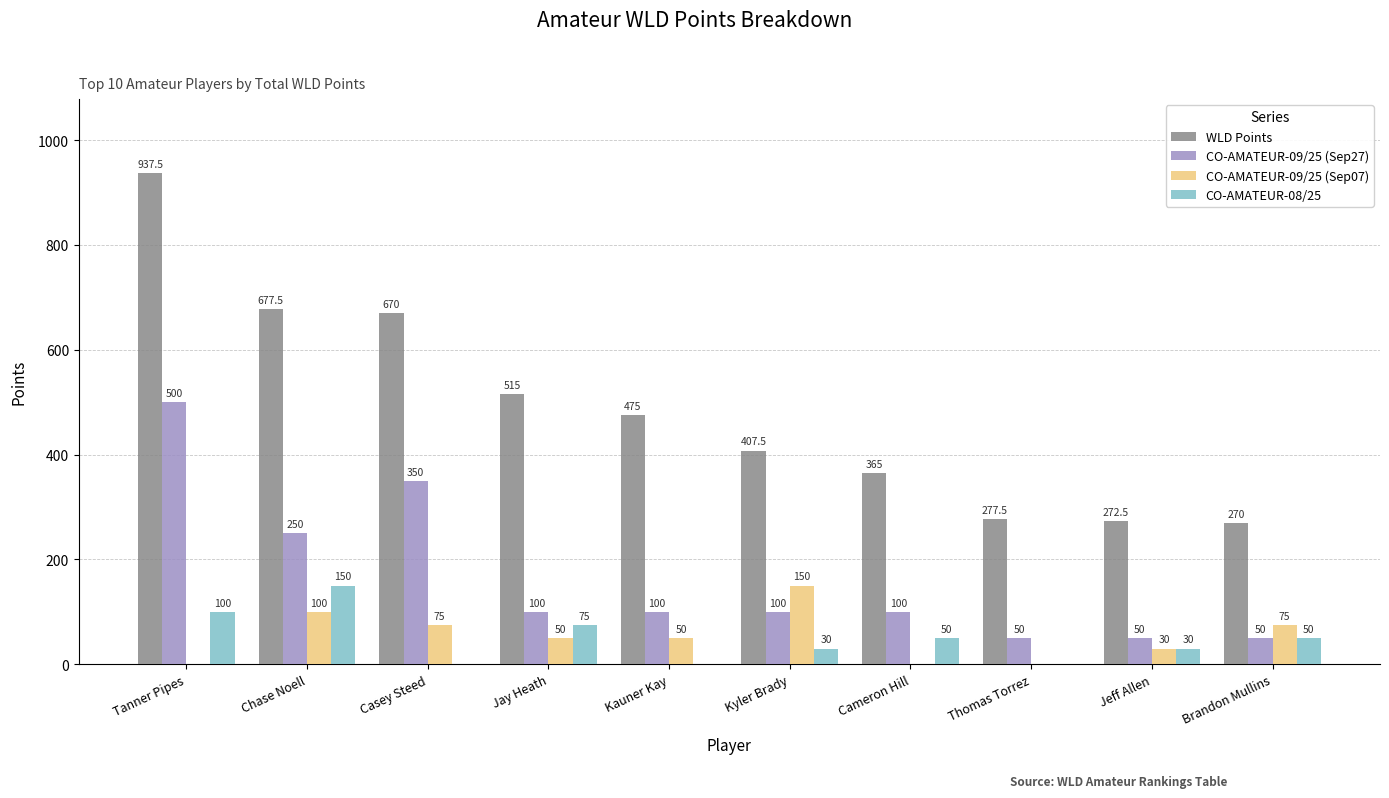

Reading left to right, extract all data points from this chart.

WLD Points: 937.5	677.5	670.0	515.0	475.0	407.5	365.0	277.5	272.5	270.0
CO-AMATEUR-09/25 (Sep27): 500.0	250.0	350.0	100.0	100.0	100.0	100.0	50.0	50.0	50.0
CO-AMATEUR-09/25 (Sep07): 0.0	100.0	75.0	50.0	50.0	150.0	0.0	0.0	30.0	75.0
CO-AMATEUR-08/25: 100.0	150.0	0.0	75.0	0.0	30.0	50.0	0.0	30.0	50.0